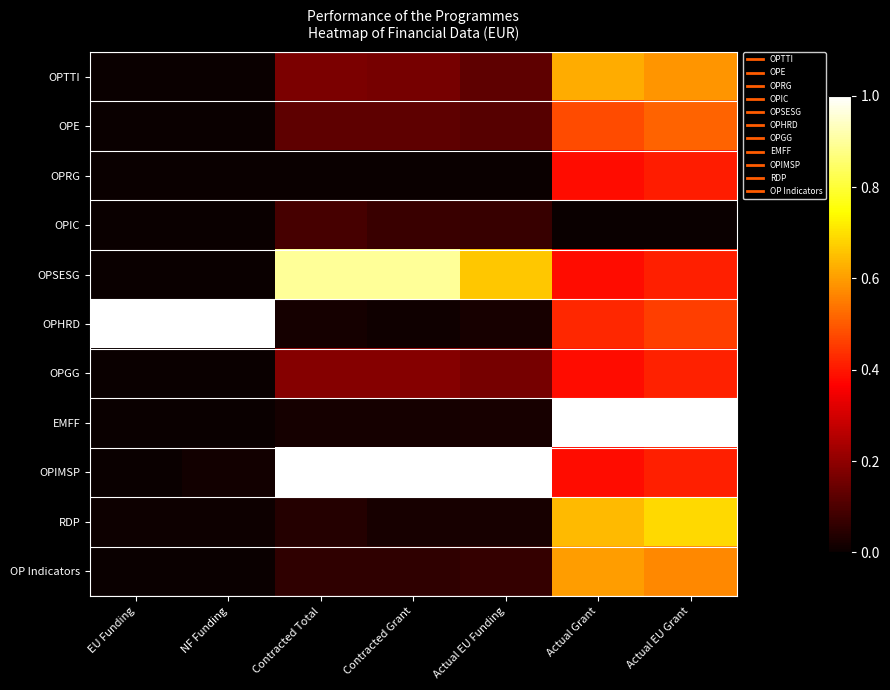

Which category has the lowest value across all series?

Contracted Total